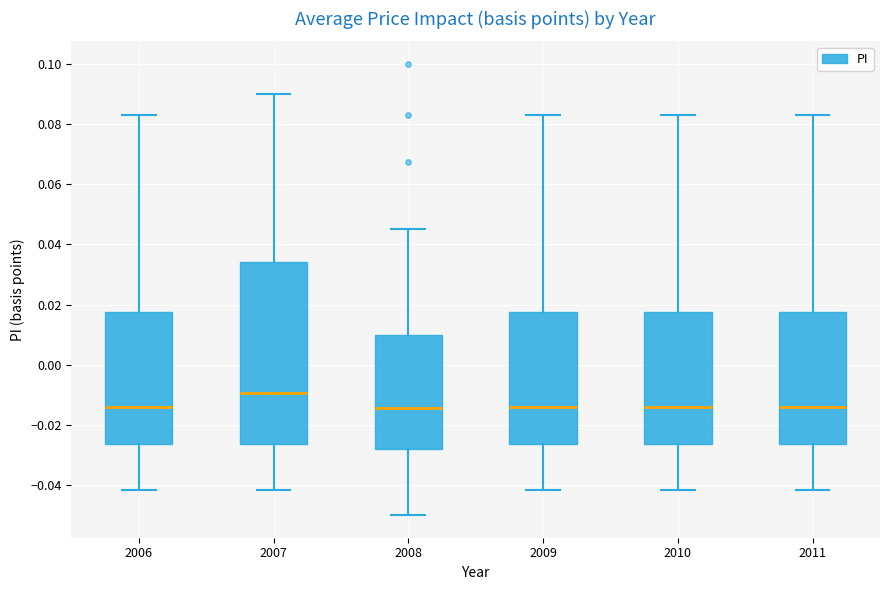

Which box is the tallest, from its lower edge to its upper edge?

2007